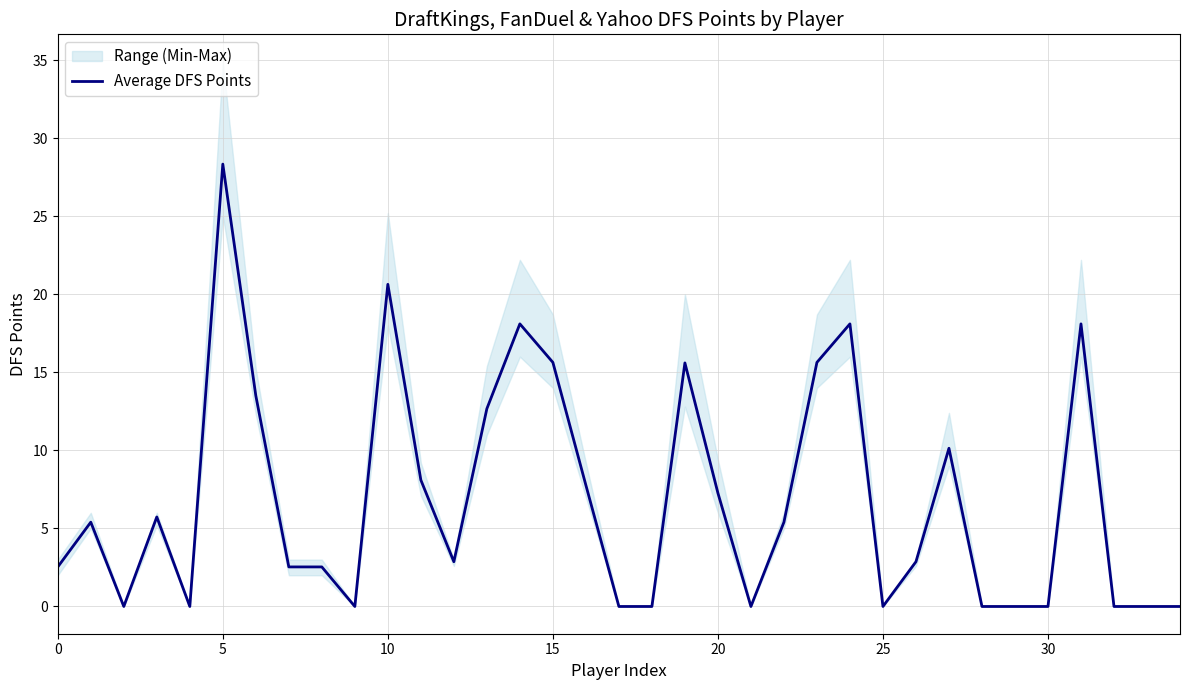

What is the change in value from 9 to 13?

+12.7